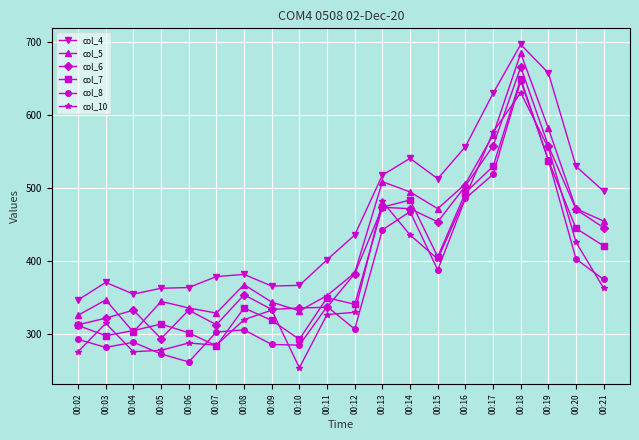

What is the total value across all series at 00:16?

3034